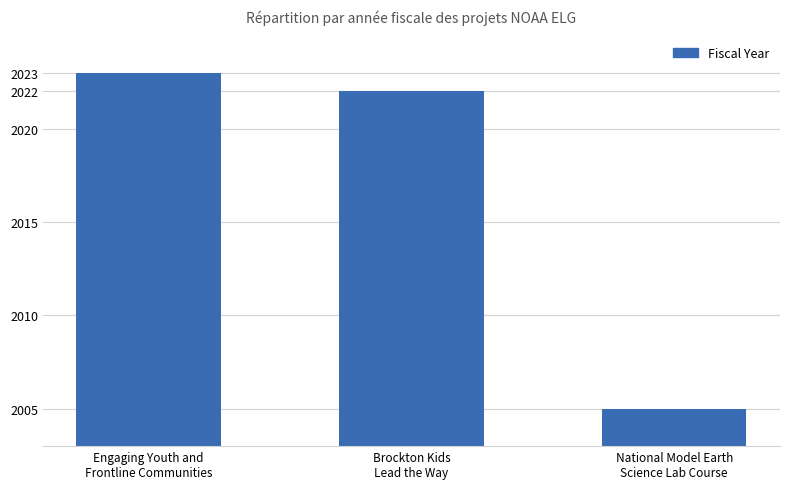

Approximately how many times larger is the value at Brockton Kids
Lead the Way compared to National Model Earth
Science Lab Course?

1.0